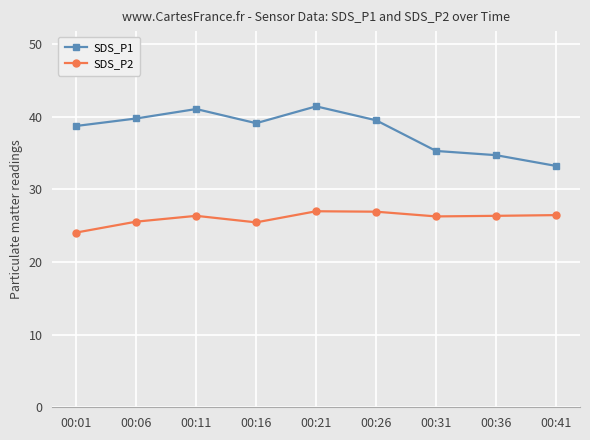

At 00:31, list the series in order from smallest to largest.

SDS_P2, SDS_P1